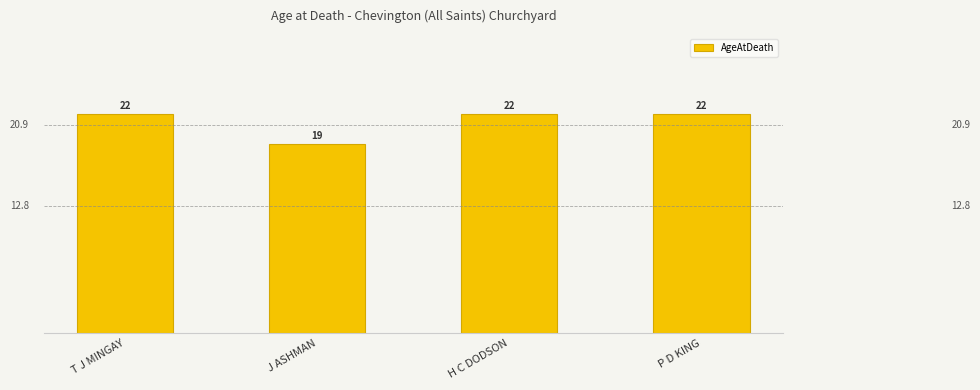

What is the minimum value shown in the chart?

19